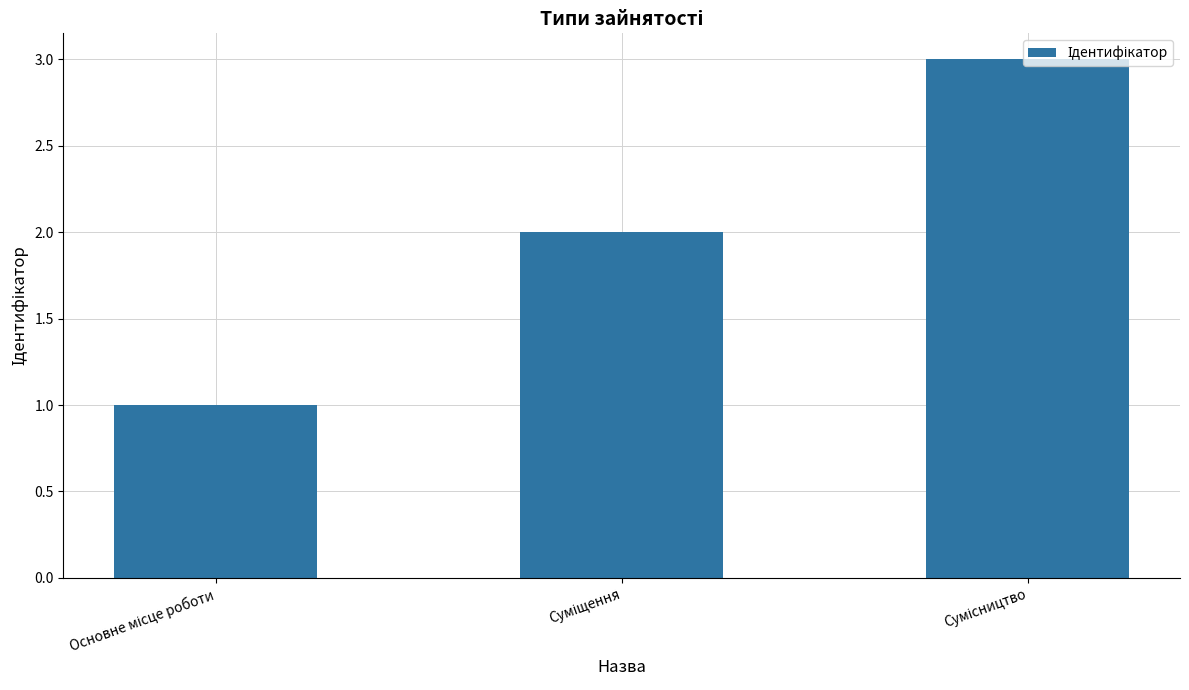

What is the greatest value displayed?

3